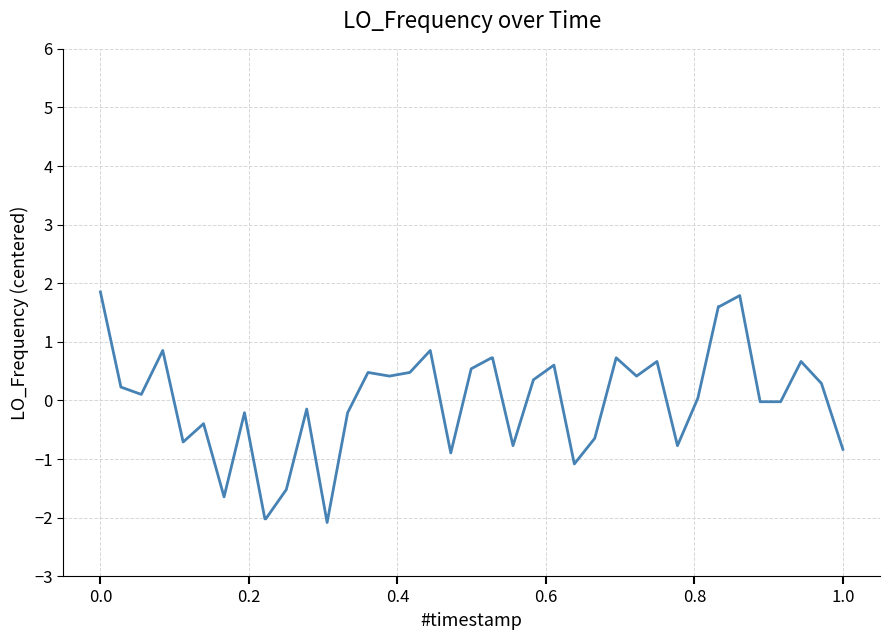

What is the difference between the maximum and minimum values?

3.9